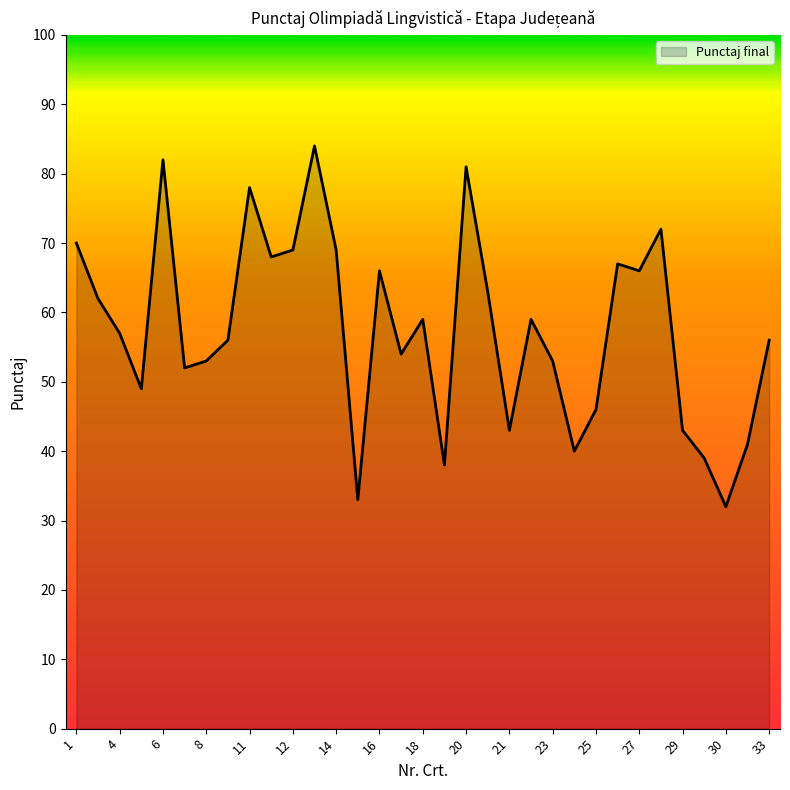

What is the maximum value shown in the chart?

84